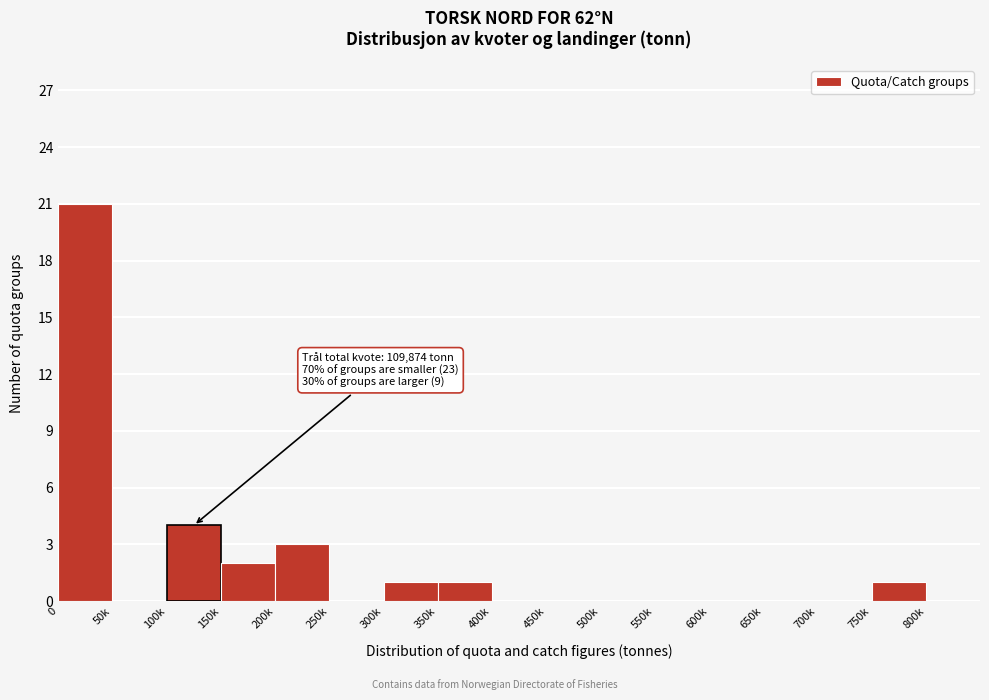

Reading left to right, extract all data points from this chart.

0=21	50k=0	100k=4	150k=2	200k=3	250k=0	300k=1	350k=1	400k=0	450k=0	500k=0	550k=0	600k=0	650k=0	700k=0	750k=1	800k=0